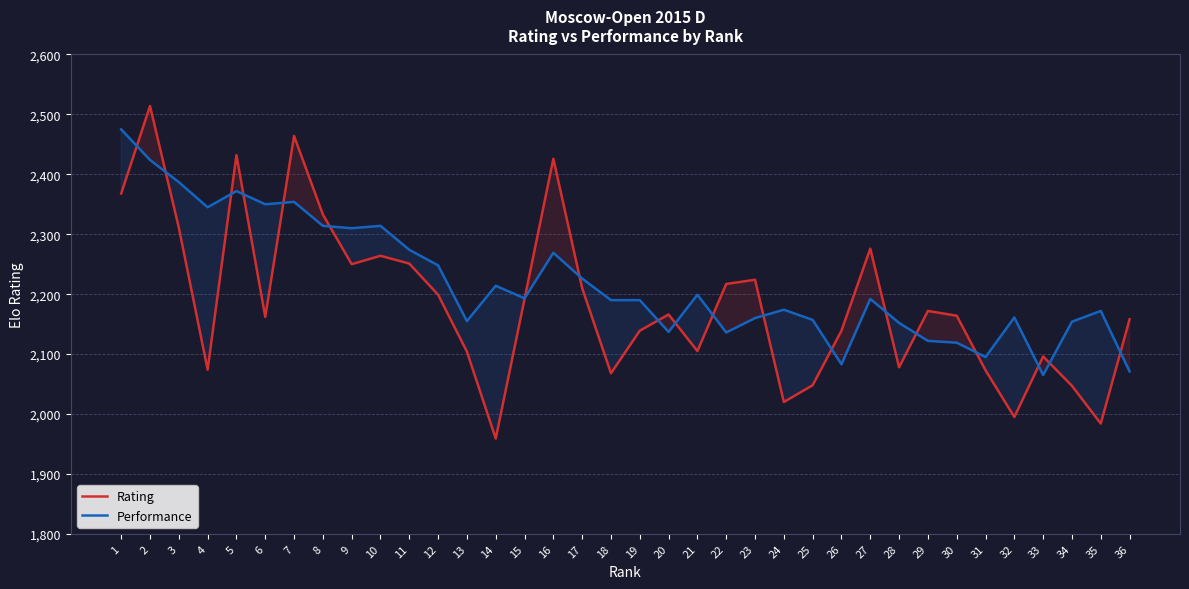

At which label does Performance first exceed 2192?

1